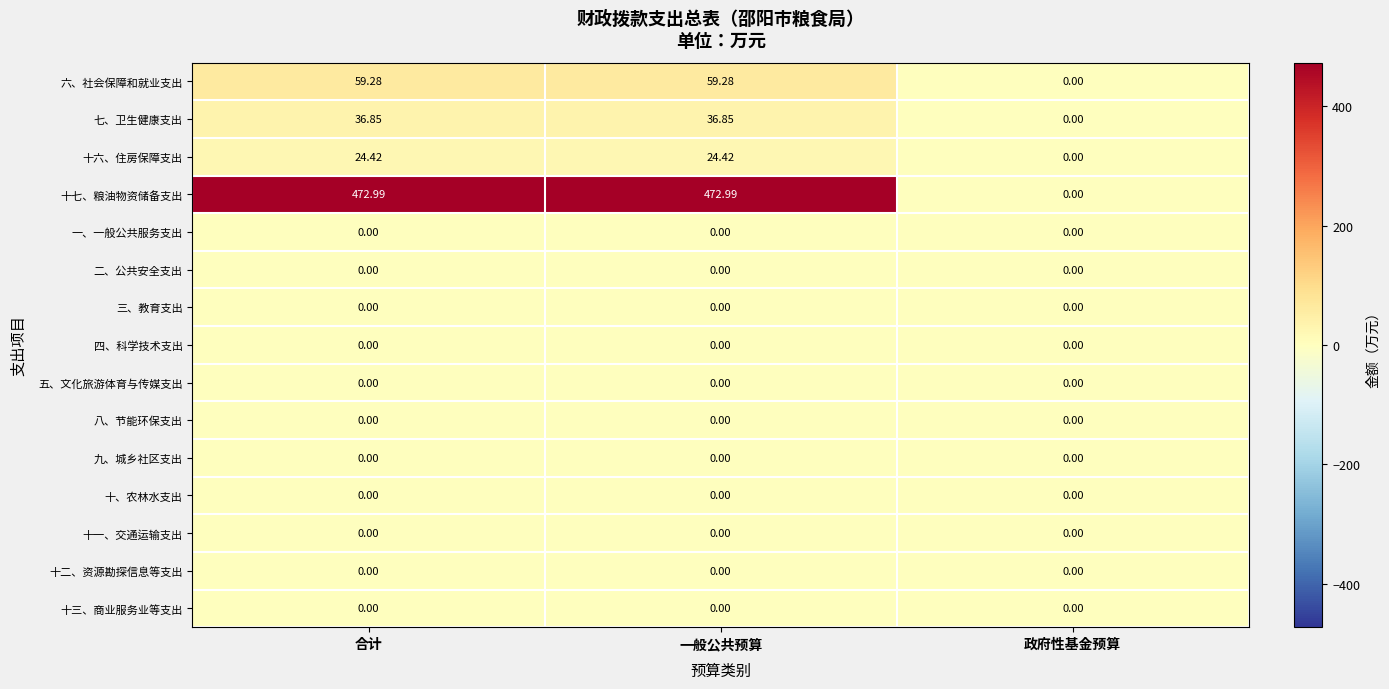

Which series has the largest total across all categories?

十七、粮油物资储备支出